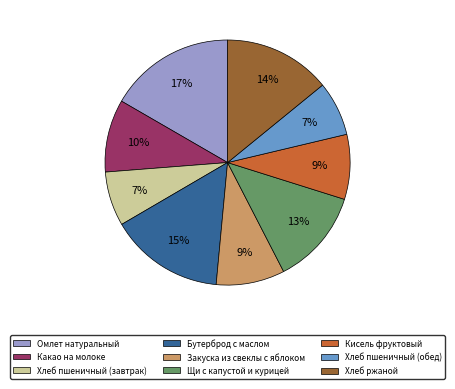

Does any single category account for the majority?

No